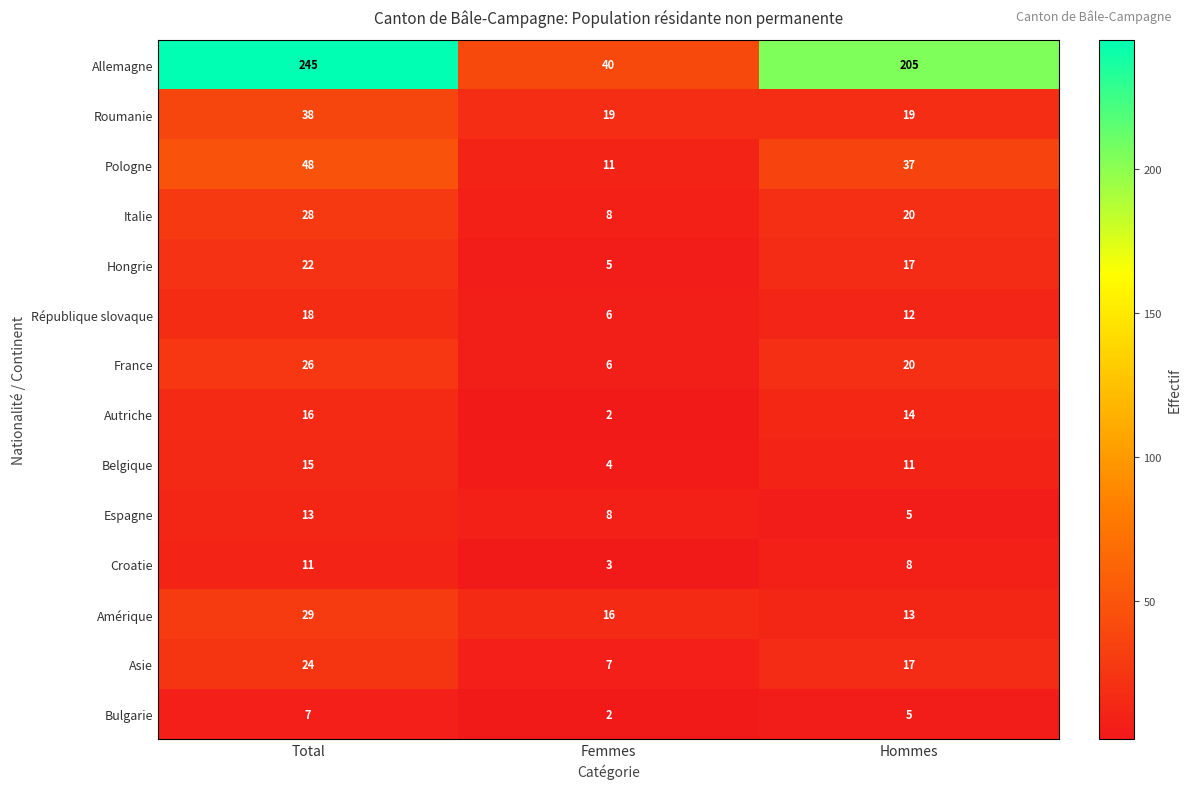

Between Total and Hommes, which series saw the biggest shift?

Allemagne